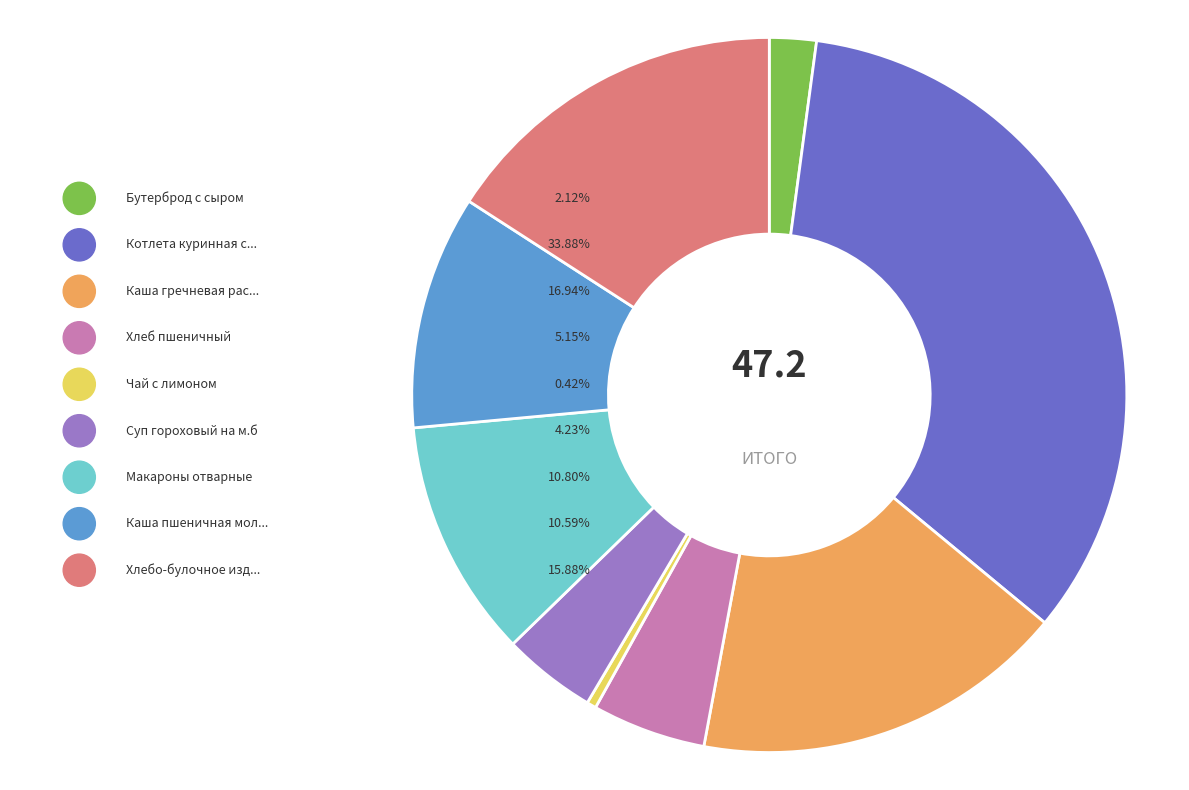

Does Макароны отварные account for over 50% of the chart?

No